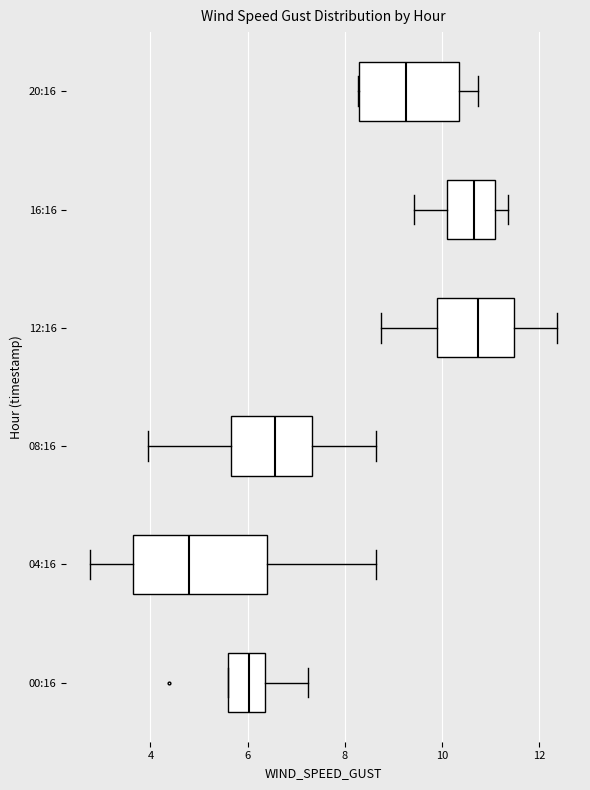

Which box has the furthest to the left median line?

04:16